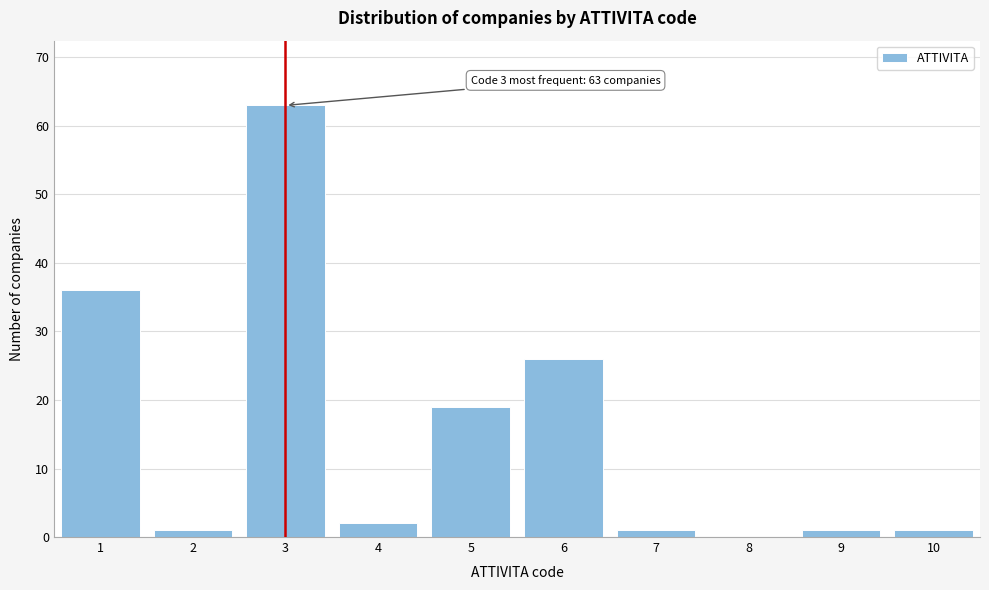

Reading right to left, what are all the values shown in this chart?

10=1	9=1	8=0	7=1	6=26	5=19	4=2	3=63	2=1	1=36